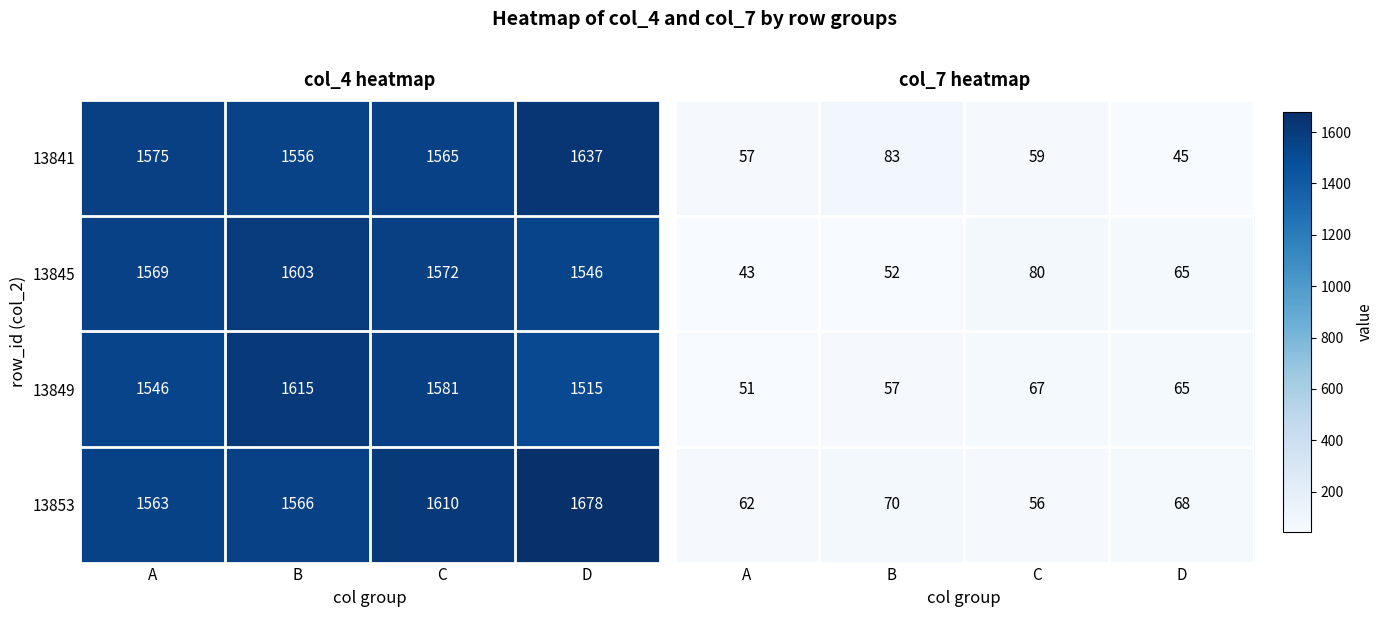

True or false: 13849 has a value of 51 at A.

True